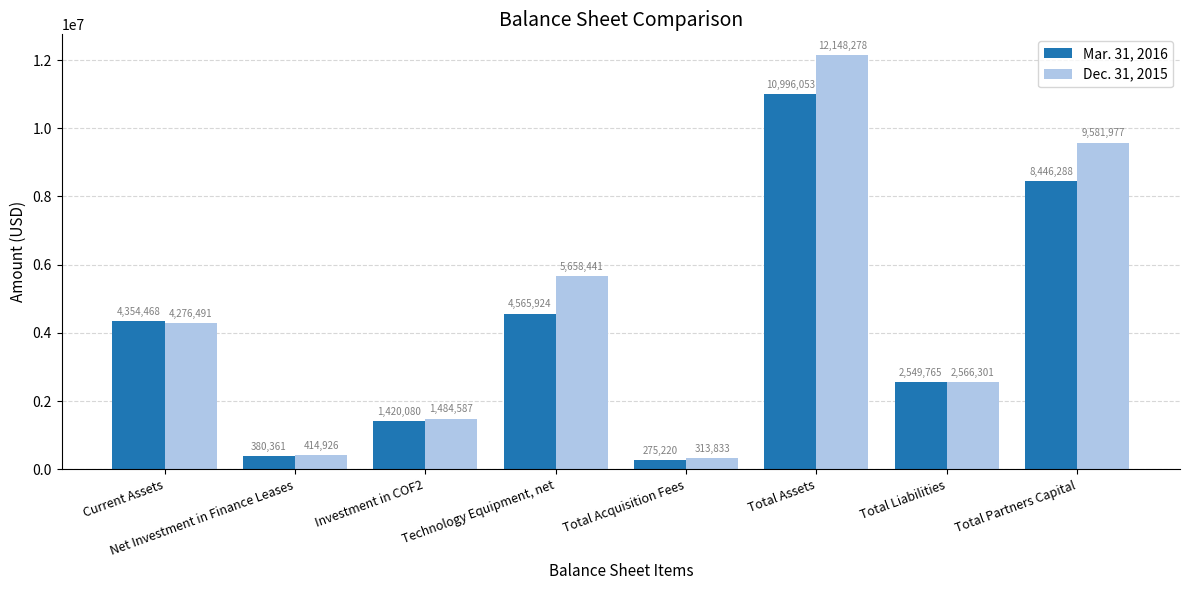

Reading left to right, what are all the values shown in this chart?

Mar. 31, 2016: 4354468	380361	1420080	4565924	275220	10996053	2549765	8446288
Dec. 31, 2015: 4276491	414926	1484587	5658441	313833	12148278	2566301	9581977